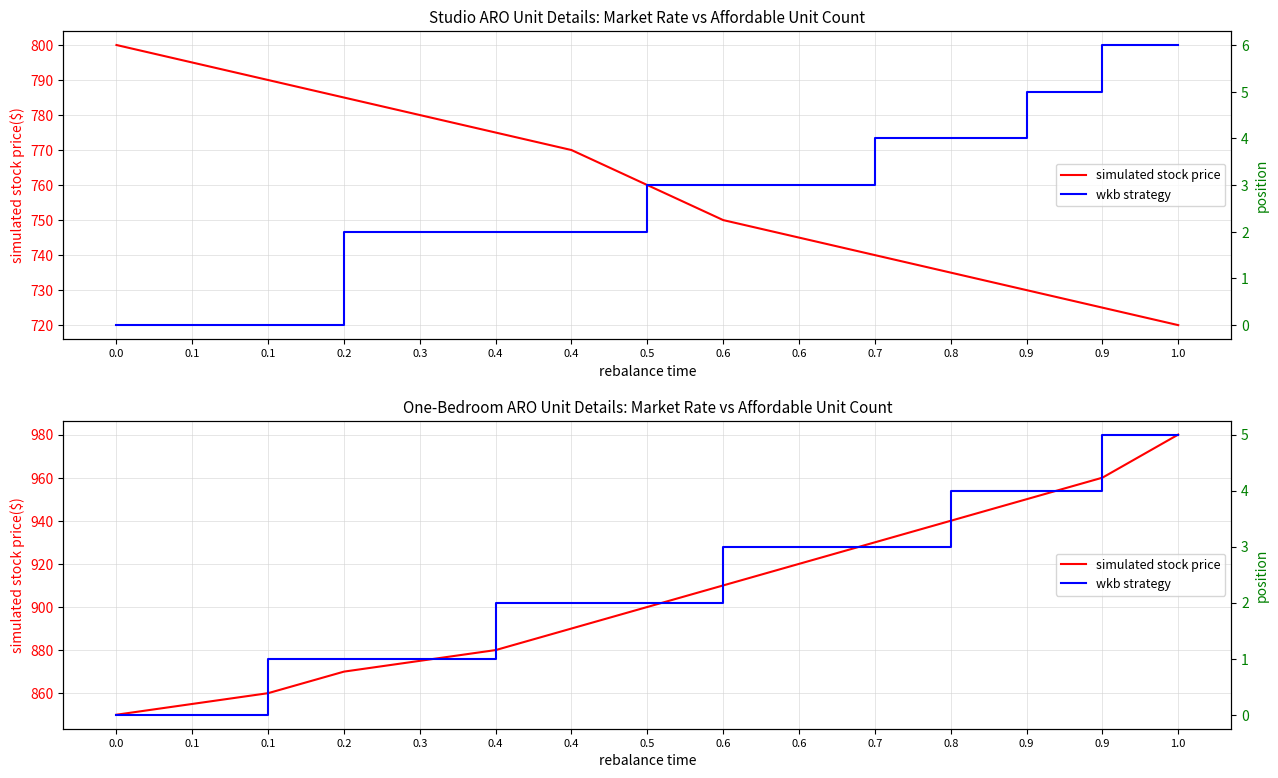

What is the difference between the second highest and second lowest values in the wkb strategy series?

5